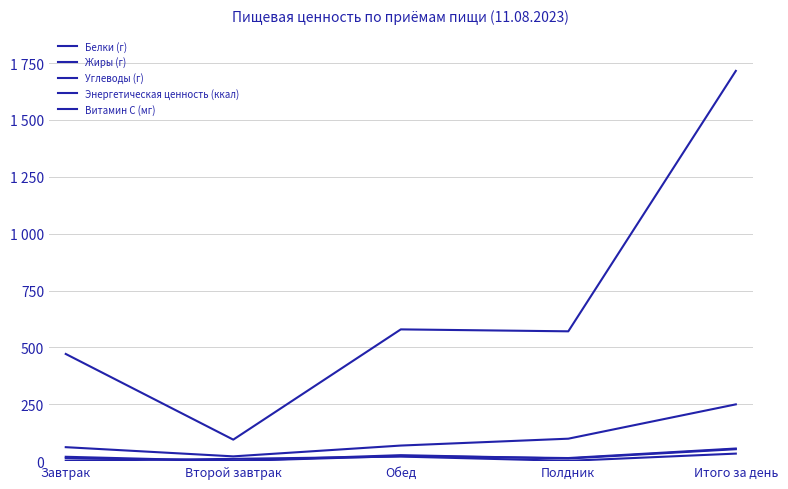

What is the maximum value for Углеводы (г)?

249.6